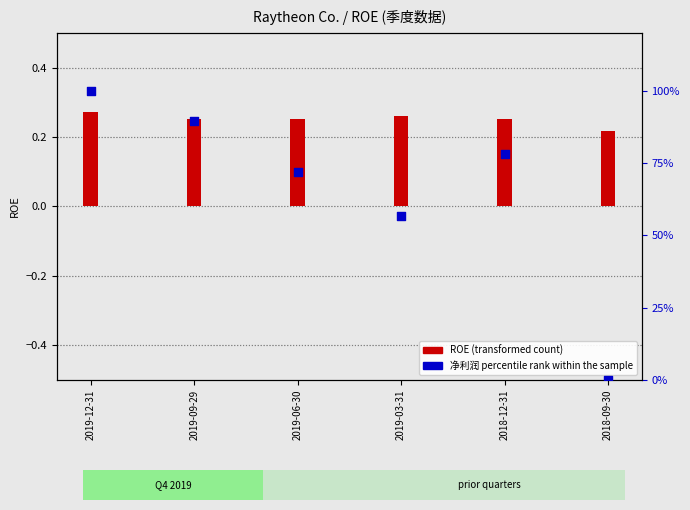

At how many categories does at least one series exceed 25?

5